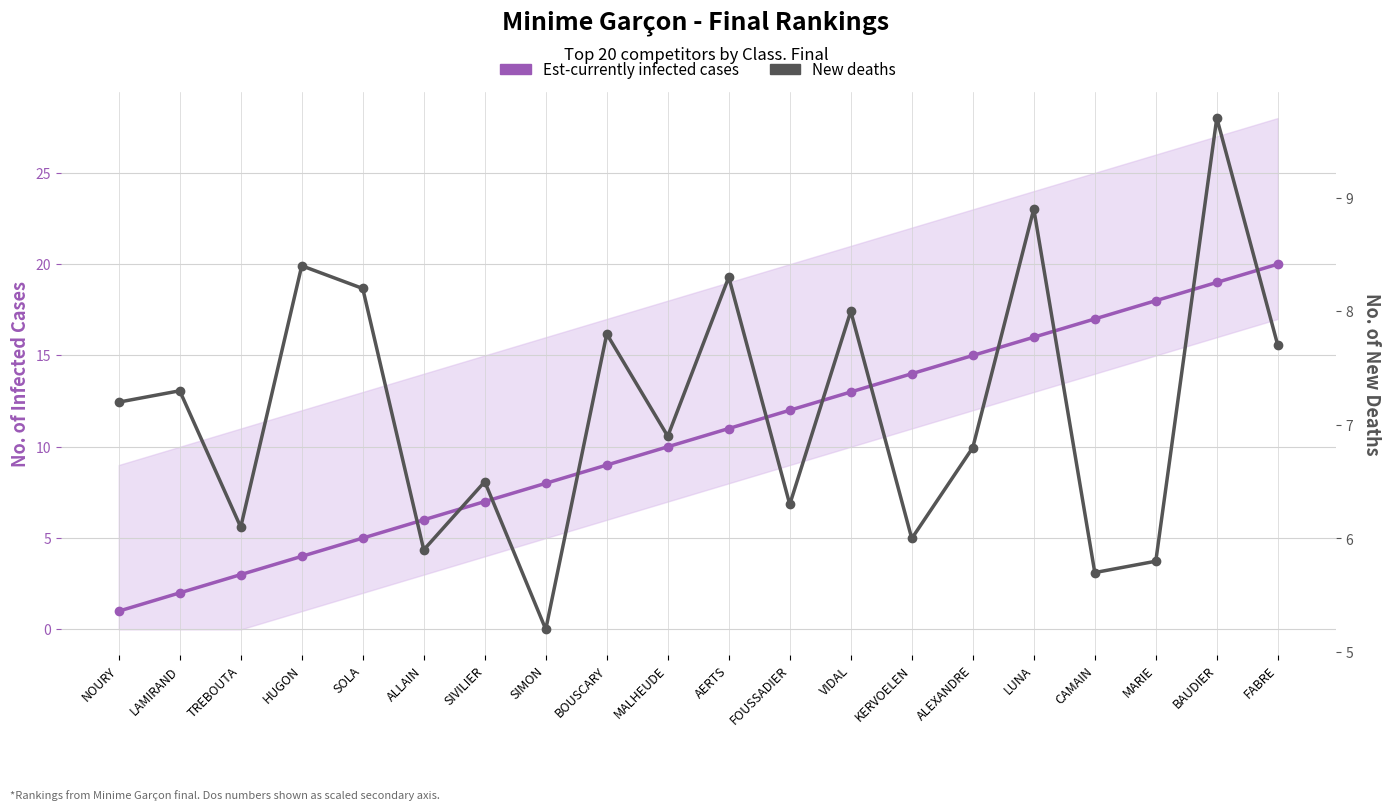

True or false: Est-currently infected cases has more than 0 interior local peaks.

False